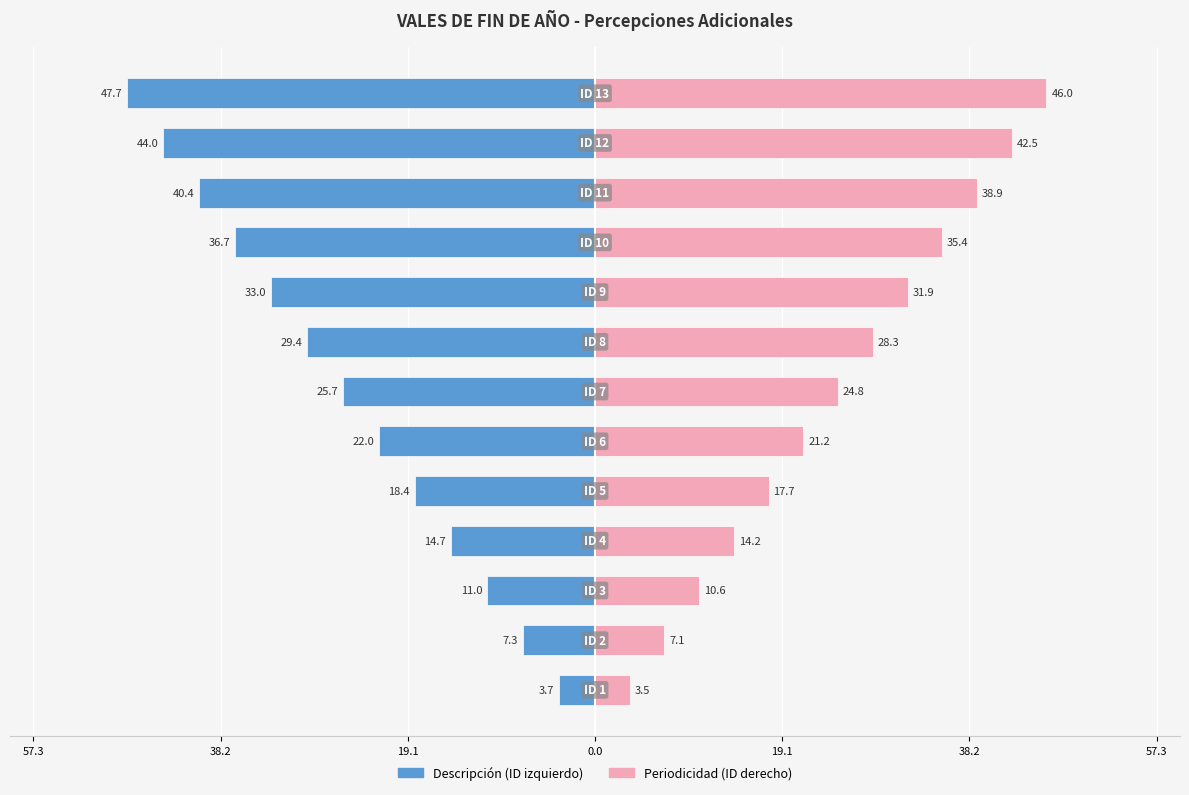

What is the difference between the highest and lowest values at 38.2?

14.4